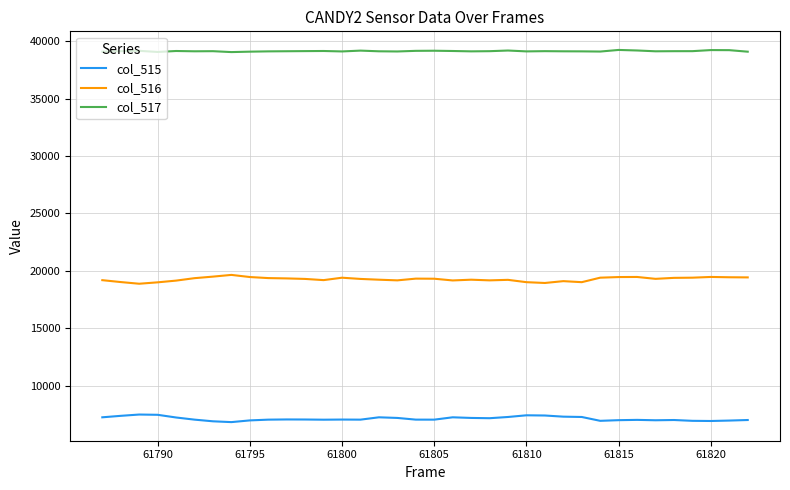

What is the minimum value shown in the chart?

6820